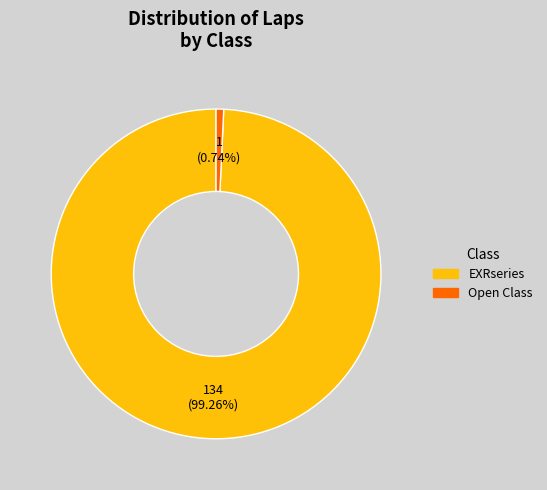

Is there any slice that represents more than half of the pie?

Yes